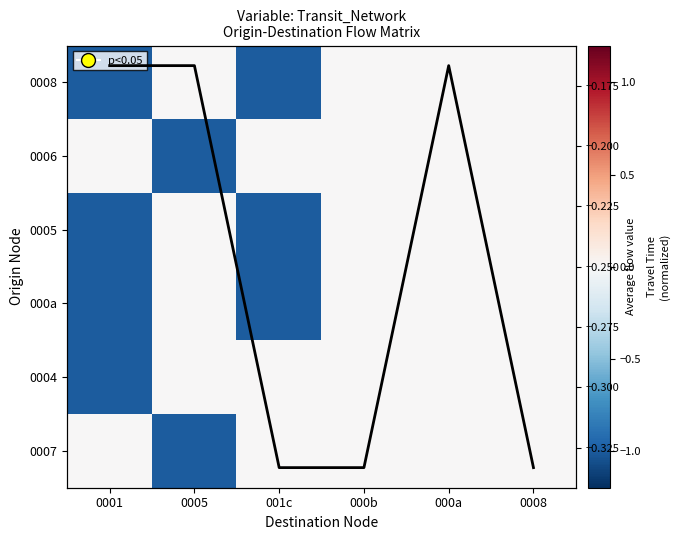

The value of 0008 at 000b is -0.6. True or false?

False